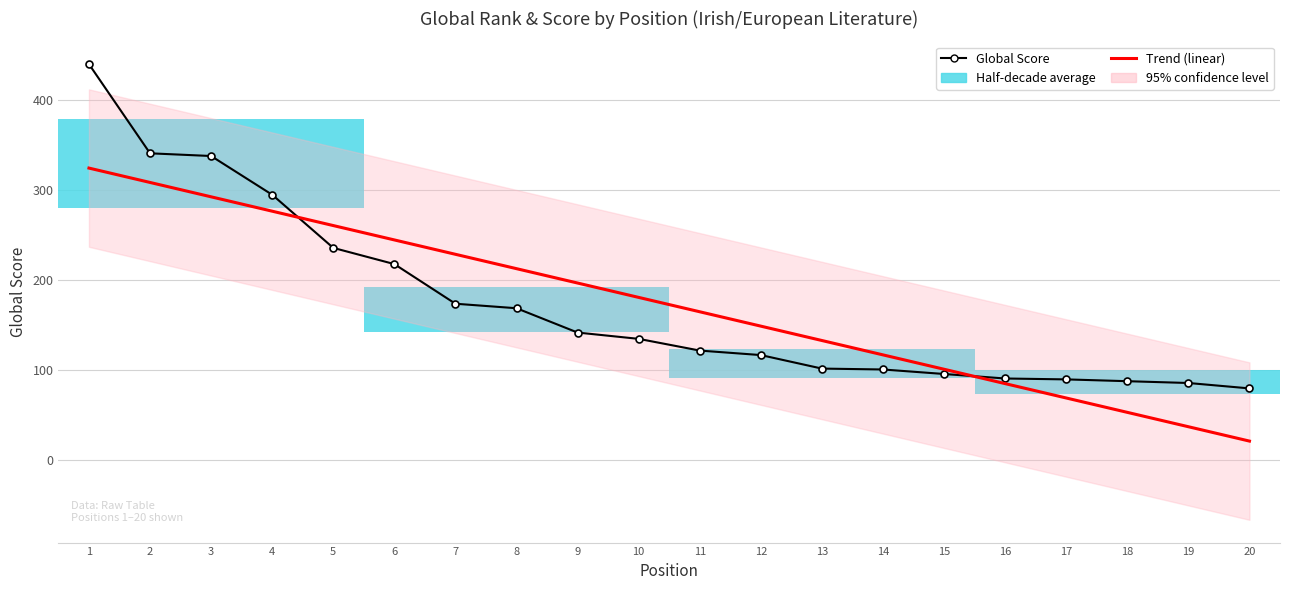

True or false: Global Score has a value of 115.8 at 18.

False